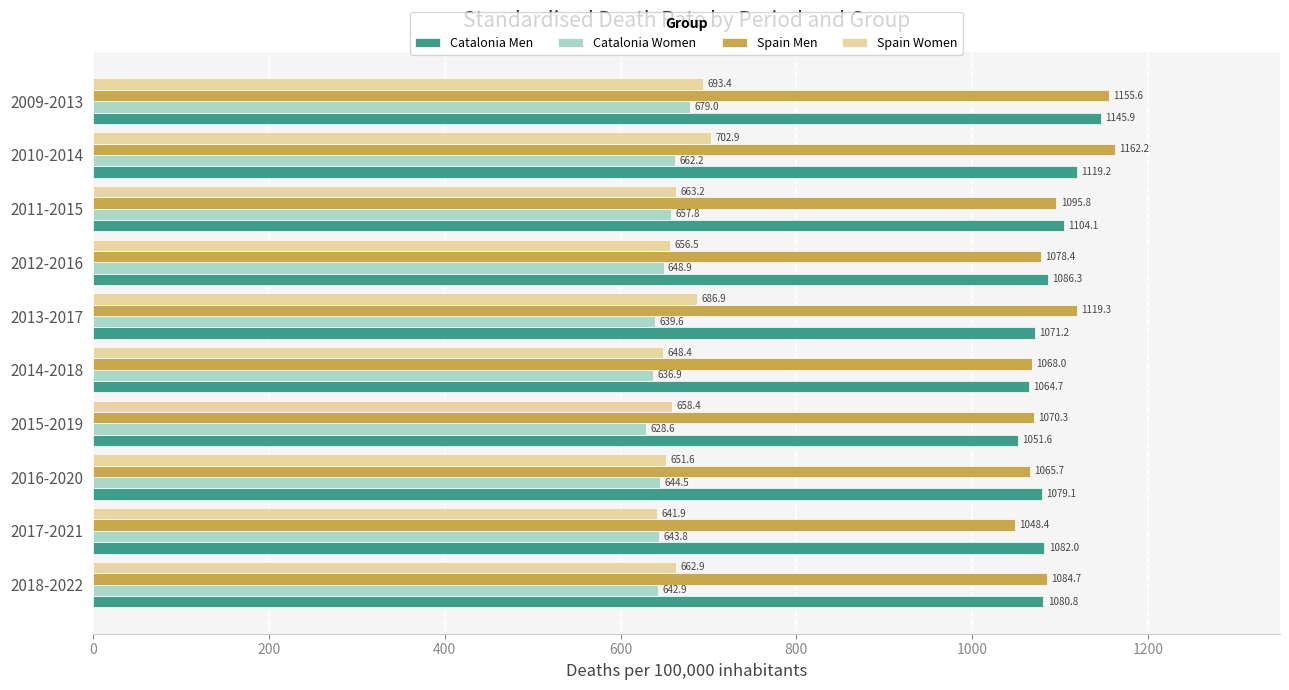

Count the number of data series in this chart.

4